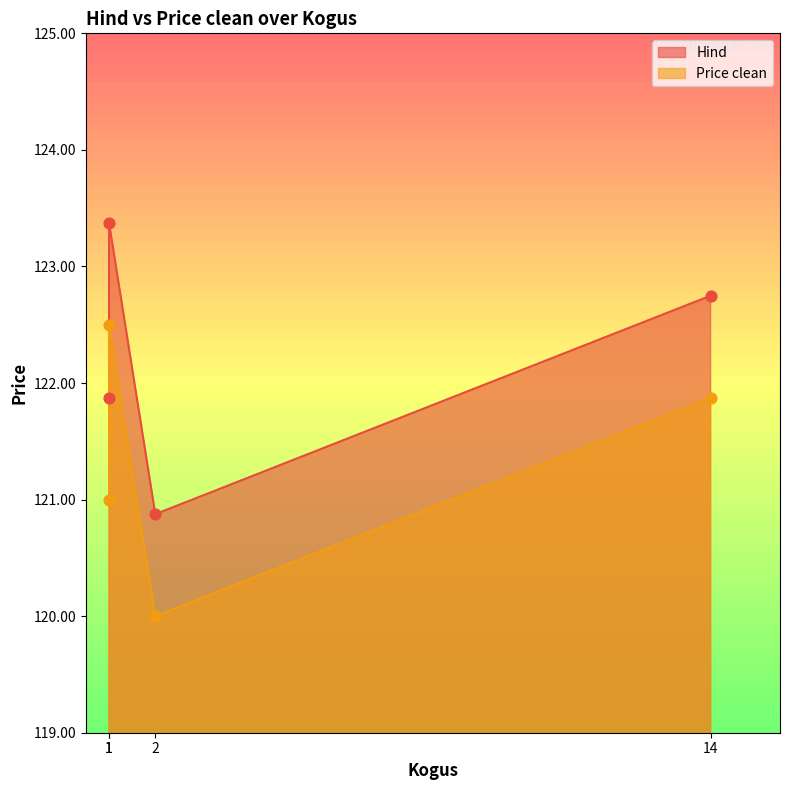

What are all the series names shown in the legend?

Hind, Price clean